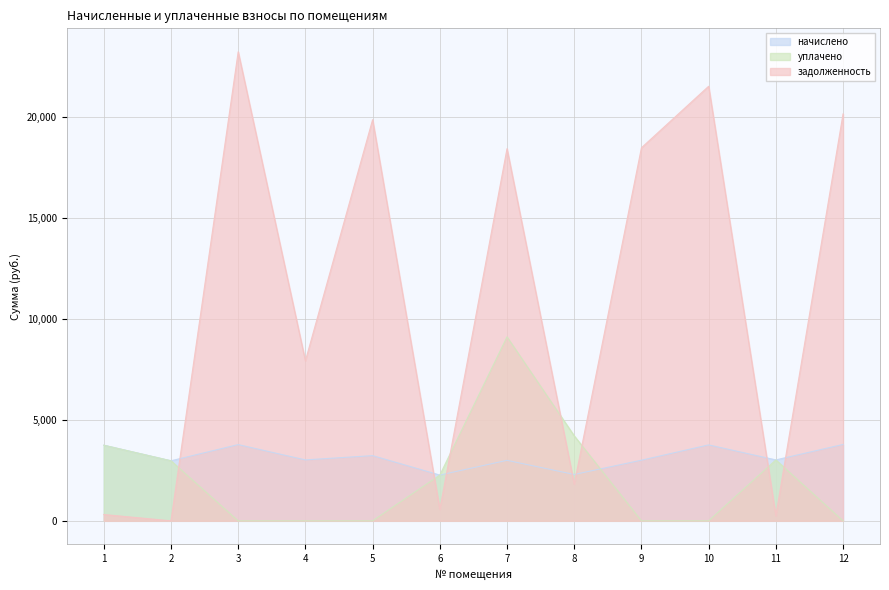

In задолженность, how many points are higher than both neighbors (excluding endpoints)?

4